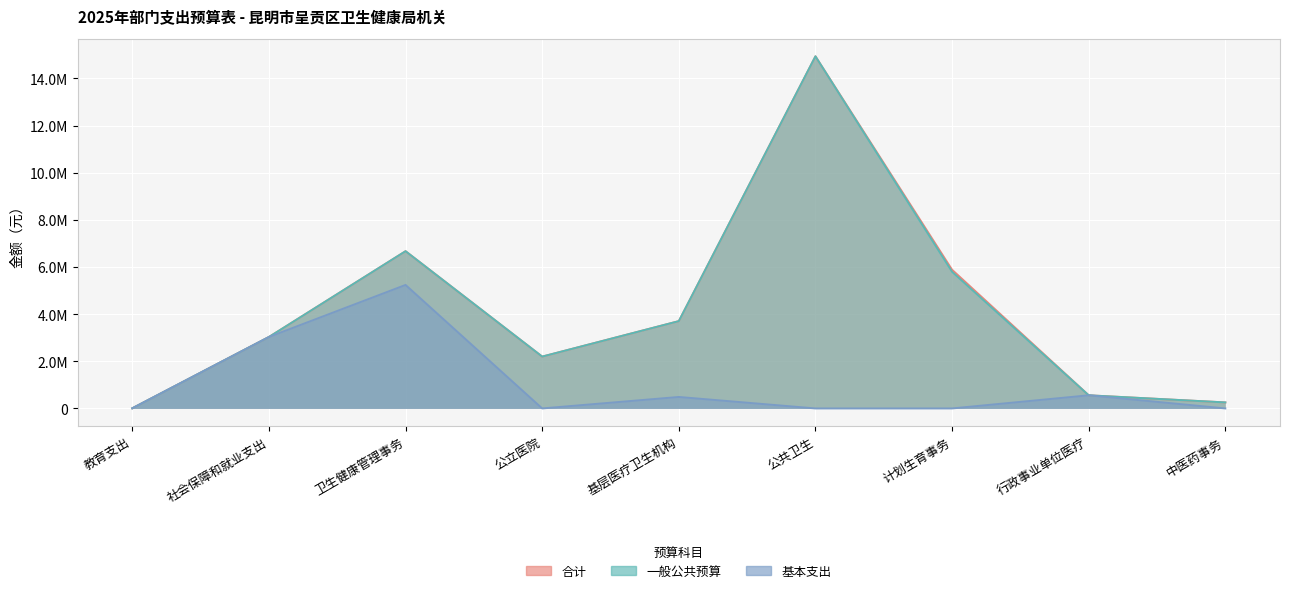

At which label does 合计 first exceed 3031893?

卫生健康管理事务